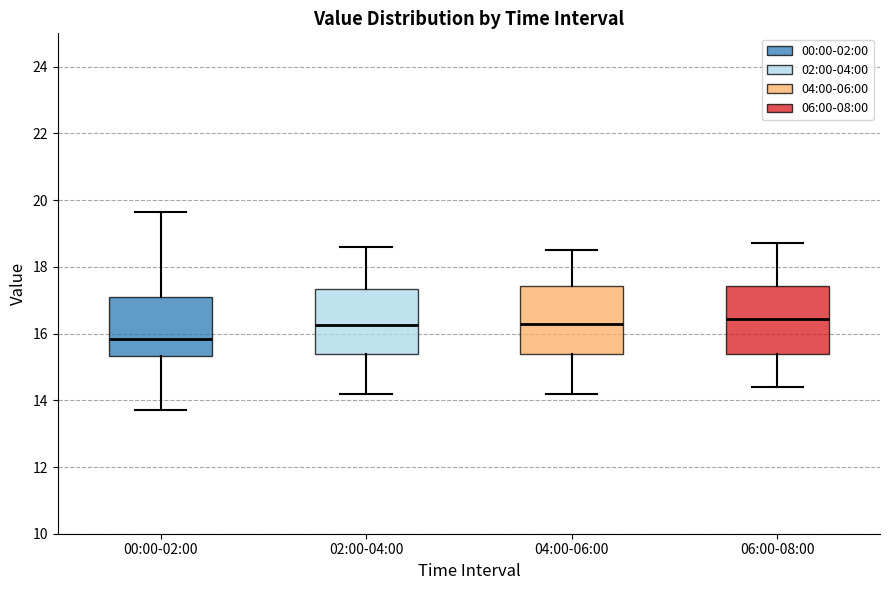

Reading left to right, read every box against the y-axis: the position of its median line, the range the box covers, and the ends of its whiskers. The values are not printed on the chart, so give them approximately, as read against the axis.

00:00-02:00: median 15.8, box 15.4 to 17.2, whiskers 13.8 to 19.6
02:00-04:00: median 16.2, box 15.4 to 17.4, whiskers 14.2 to 18.6
04:00-06:00: median 16.4, box 15.4 to 17.4, whiskers 14.2 to 18.6
06:00-08:00: median 16.4, box 15.4 to 17.4, whiskers 14.4 to 18.8